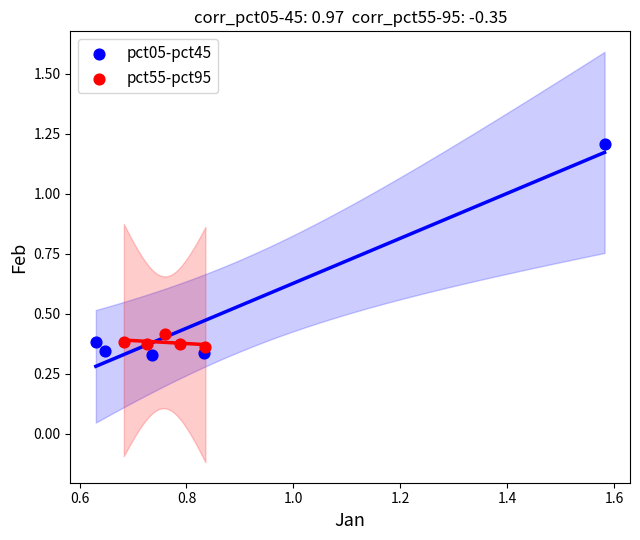

What are all the series names shown in the legend?

pct05-pct45, pct55-pct95